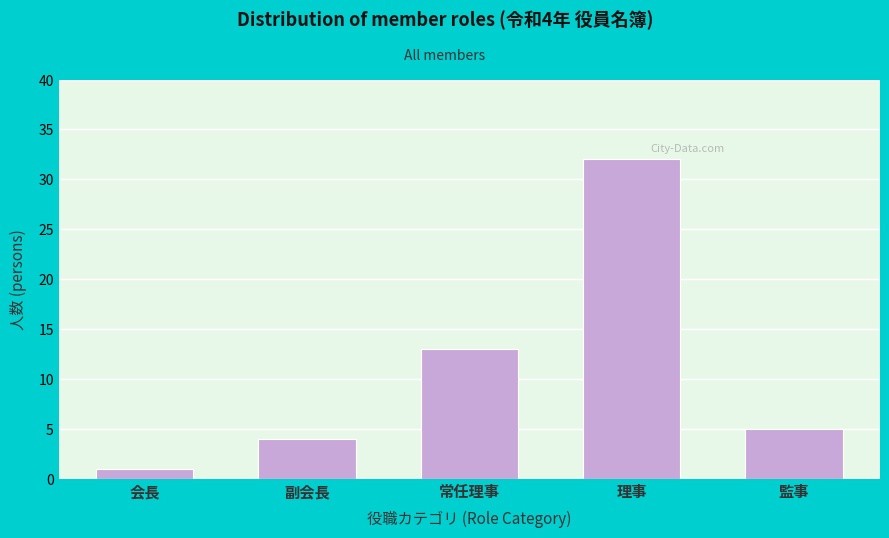

Reading left to right, what are all the values shown in this chart?

1	4	13	32	5